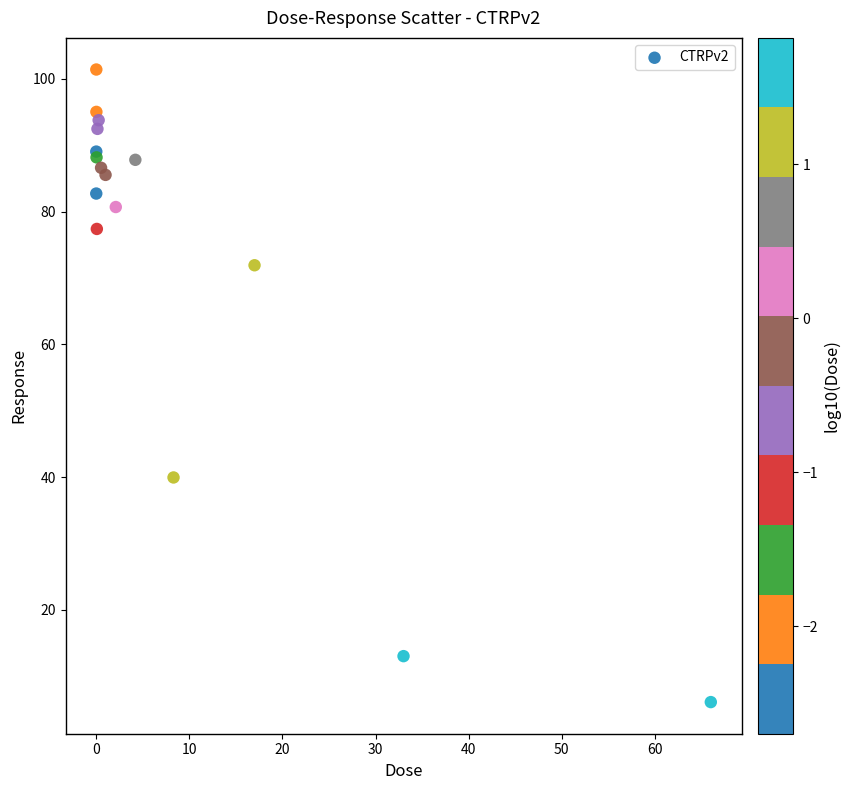

What Y value in the scatter plot is closest to 53?

40.0